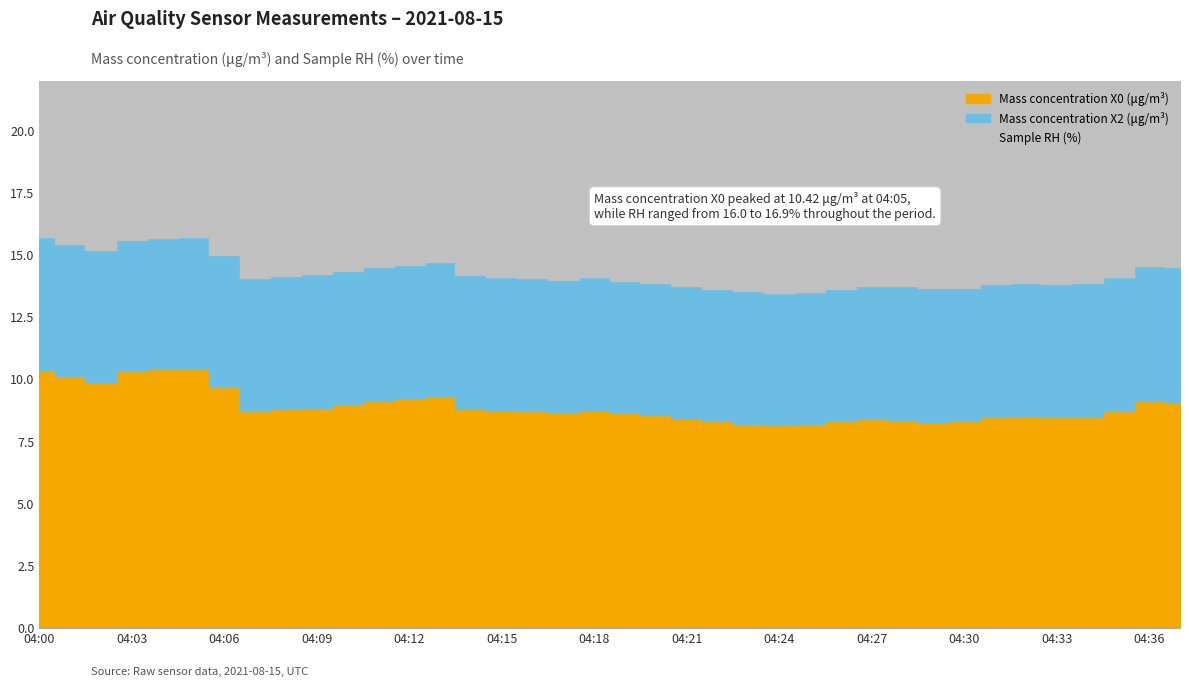

At which category does Mass concentration X0 (μg/m³) reach its first local peak?

04:05